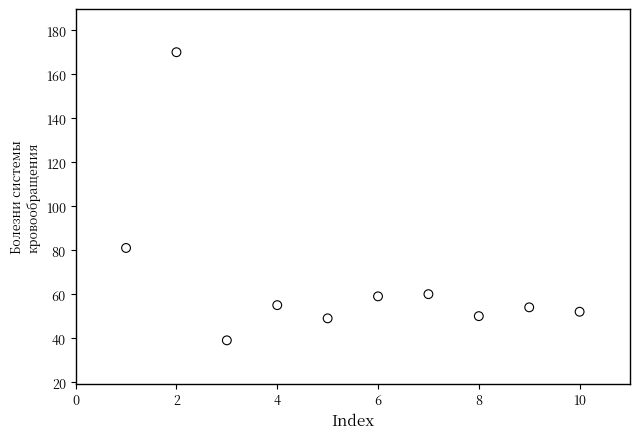

What Y value in the scatter plot is closest to 104?

81